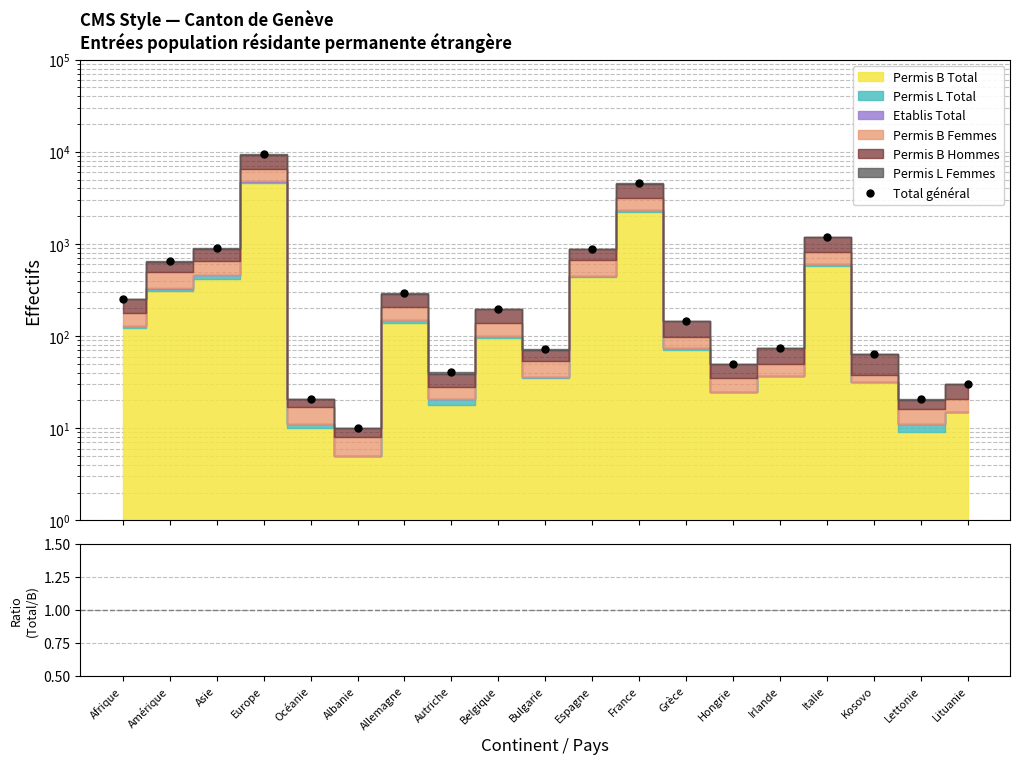

Reading left to right, what are all the values shown in this chart?

Total général: 253.0	649.0	893.0	9407.0	21.0	10.0	292.0	41.0	197.0	72.0	890.0	4548.0	146.0	50.0	74.0	1195.0	64.0	21.0	30.0
Ratio: 2.1	2.1	2.1	2.1	2.1	2.0	2.1	2.3	2.1	2.1	2.0	2.1	2.1	2.0	2.0	2.1	2.0	2.3	2.0